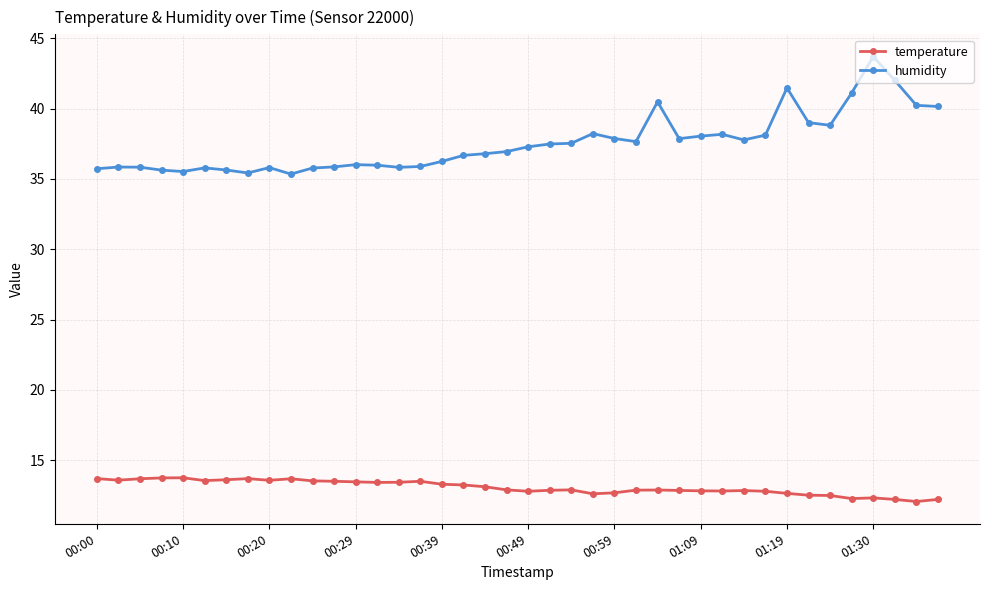

What is the greatest value displayed?

43.7